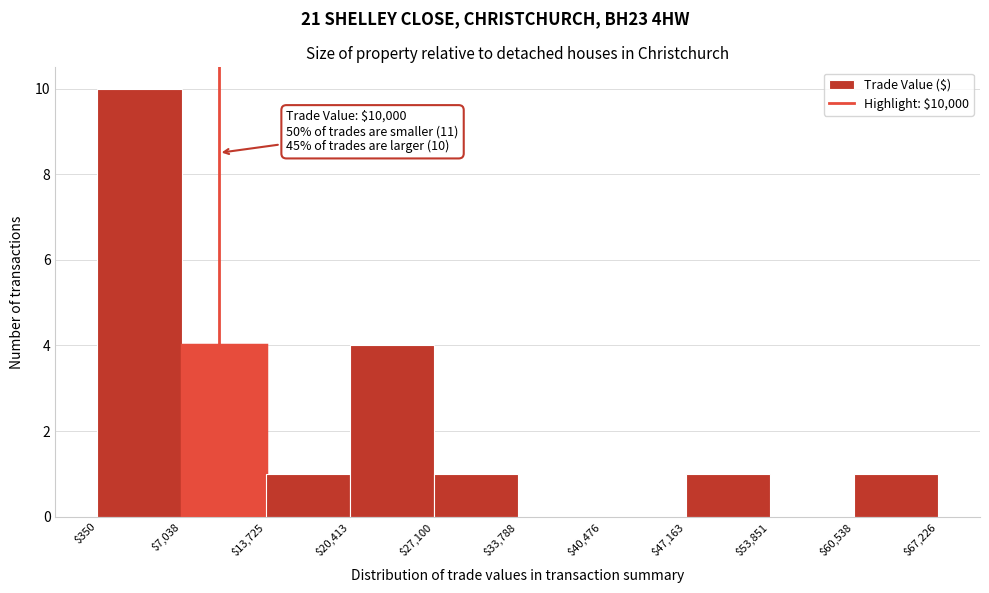

Which range on the x-axis has the tallest bar?

$350 to $7,038